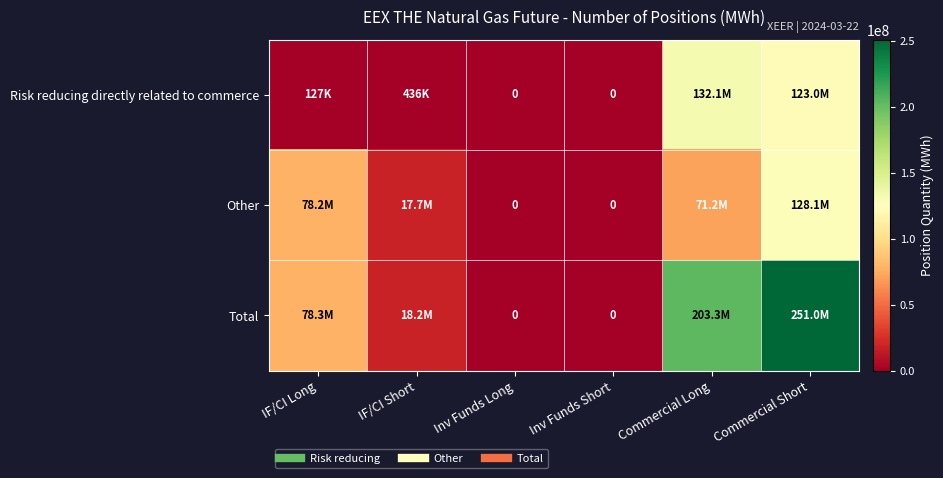

Where is Total nearest to the value 125511531?

IF/CI Long